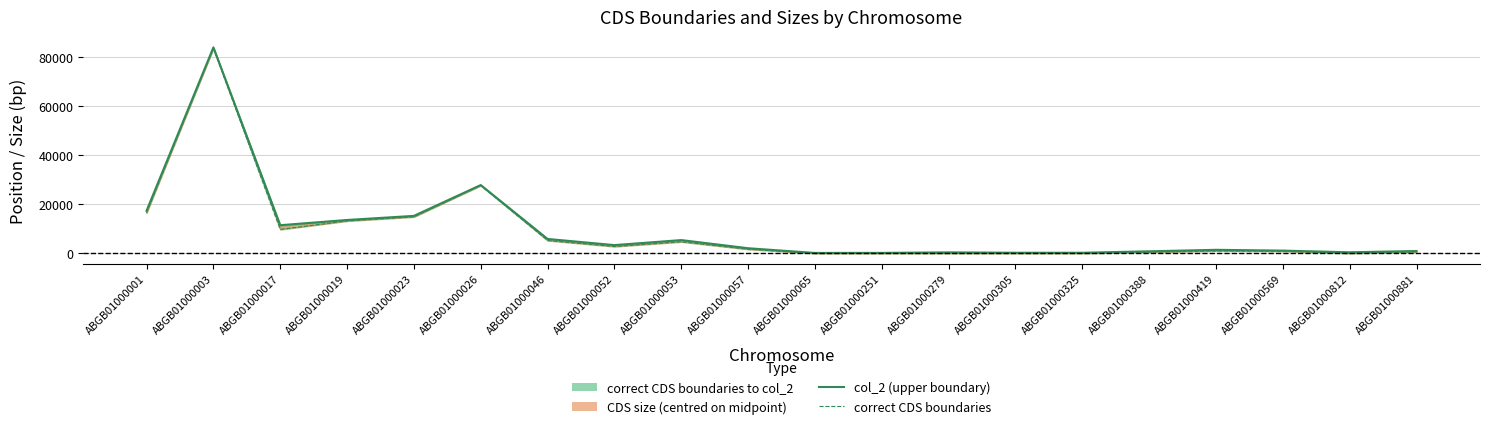

Where is col_2 (upper boundary) nearest to the value 42034?

ABGB01000026